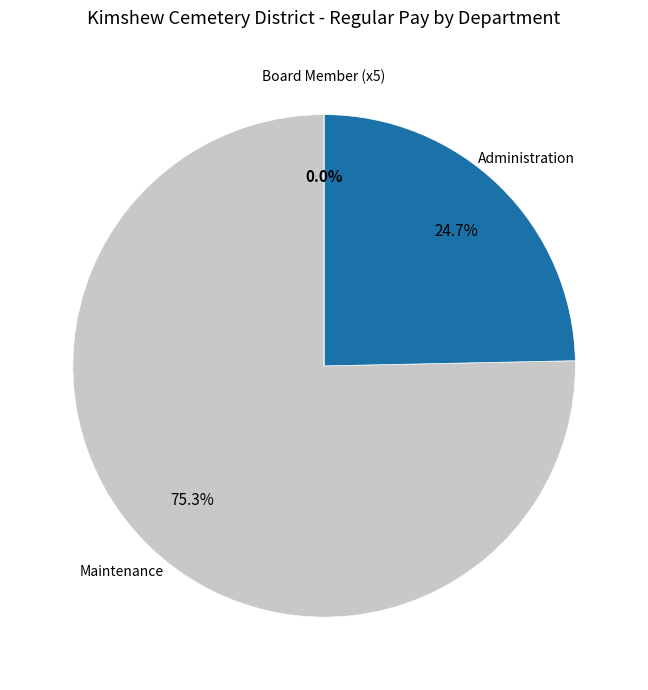

Which has a higher value, Board Member or Administration?

Administration